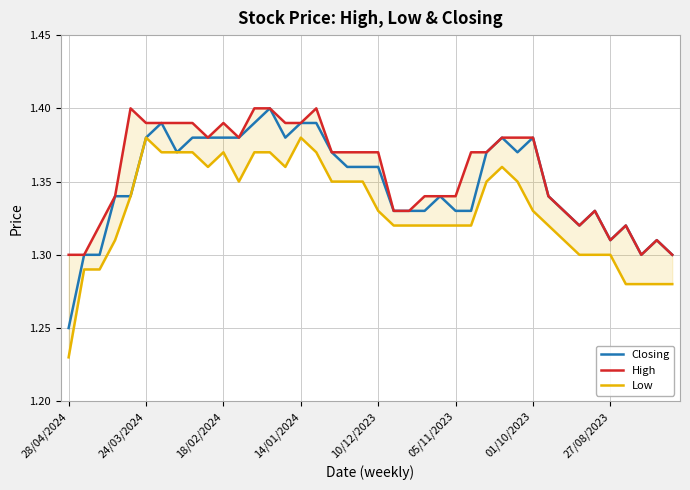

True or false: Closing and High cross at least once.

False